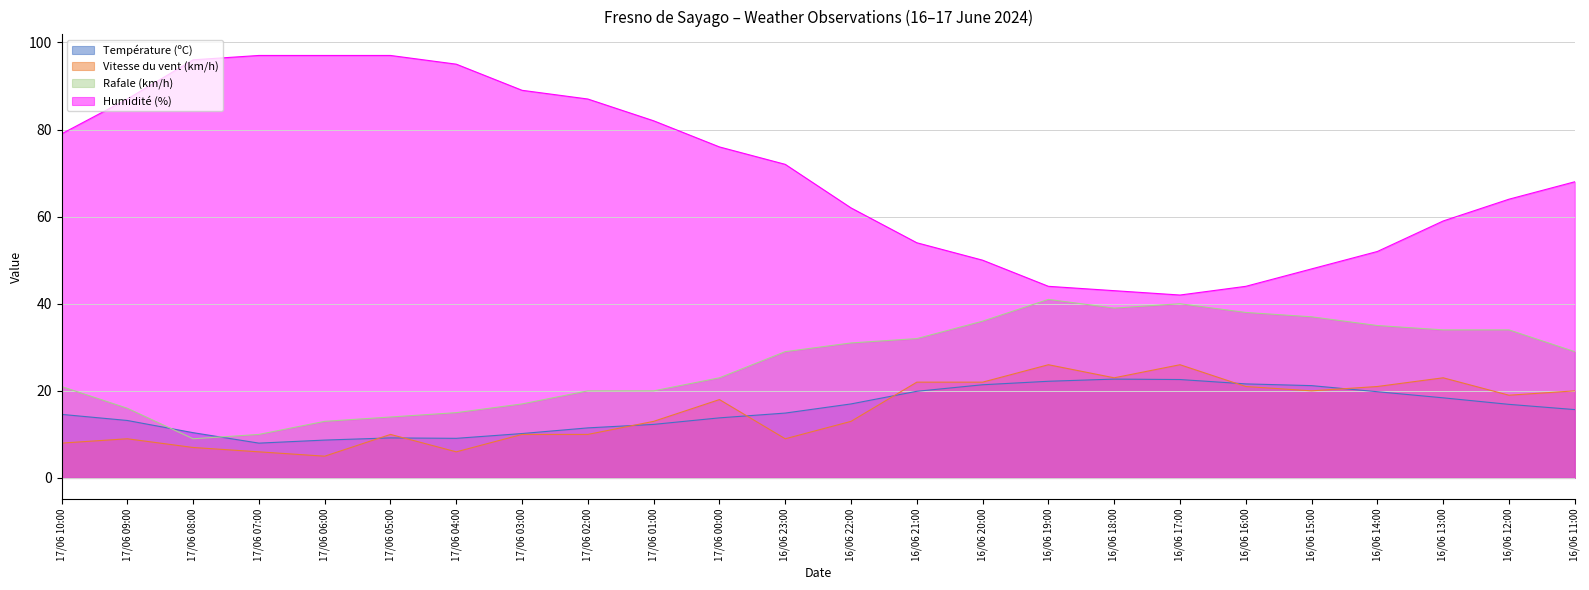

Reading right to left, what are all the values shown in this chart?

Température (ºC): 15.7	16.9	18.4	19.8	21.2	21.6	22.6	22.7	22.2	21.4	19.9	17.0	14.9	13.8	12.3	11.5	10.2	9.1	9.2	8.7	8.0	10.4	13.2	14.6
Vitesse du vent (km/h): 20.0	19.0	23.0	21.0	20.0	21.0	26.0	23.0	26.0	22.0	22.0	13.0	9.0	18.0	13.0	10.0	10.0	6.0	10.0	5.0	6.0	7.0	9.0	8.0
Rafale (km/h): 29.0	34.0	34.0	35.0	37.0	38.0	40.0	39.0	41.0	36.0	32.0	31.0	29.0	23.0	20.0	20.0	17.0	15.0	14.0	13.0	10.0	9.0	16.0	21.0
Humidité (%): 68.0	64.0	59.0	52.0	48.0	44.0	42.0	43.0	44.0	50.0	54.0	62.0	72.0	76.0	82.0	87.0	89.0	95.0	97.0	97.0	97.0	96.0	87.0	79.0